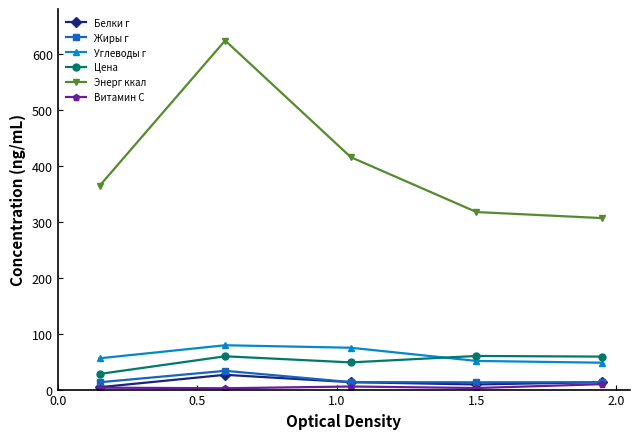

Which series has the largest range (max minus min)?

Энерг ккал